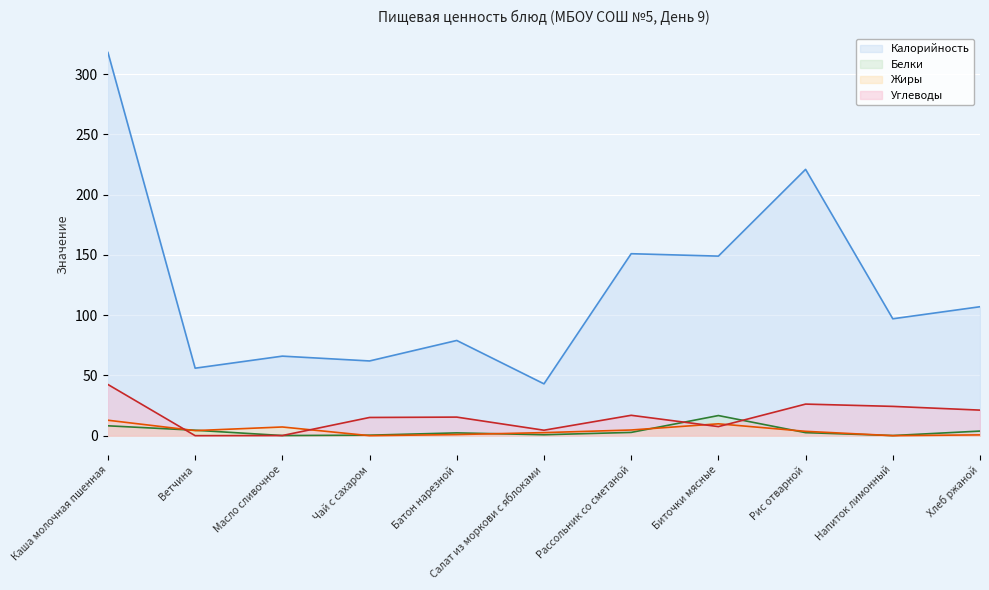

True or false: Белки has more than 2 points higher than both neighbors.

False